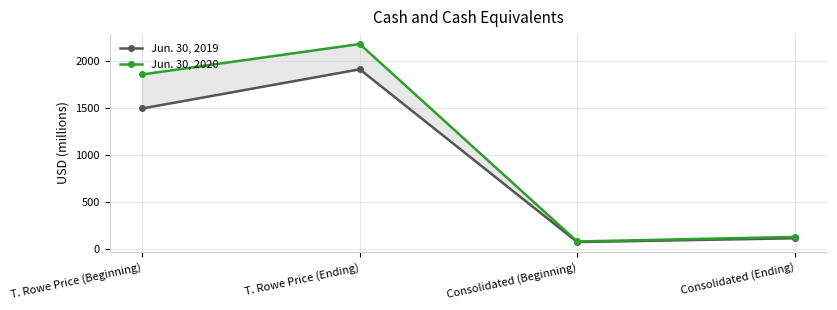

What position from the right is Consolidated (Ending)?

1